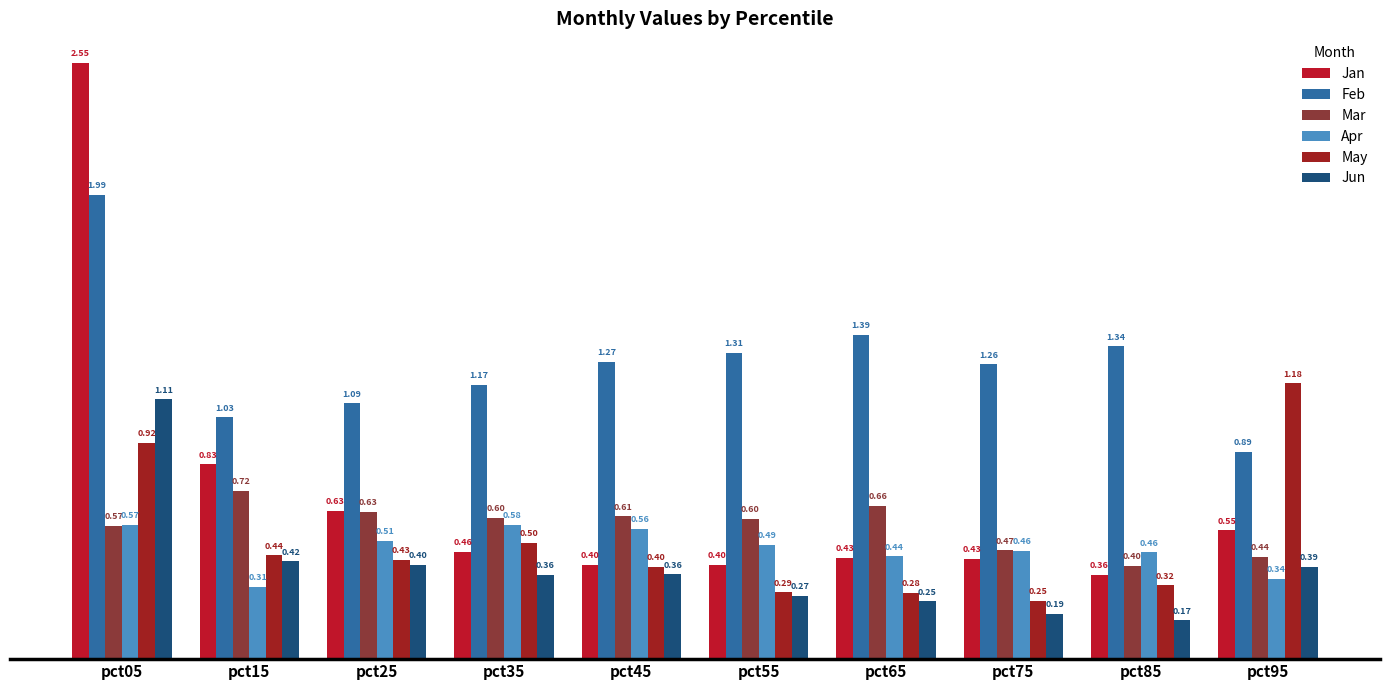

Are the bars grouped side by side (vs. stacked)?

Yes